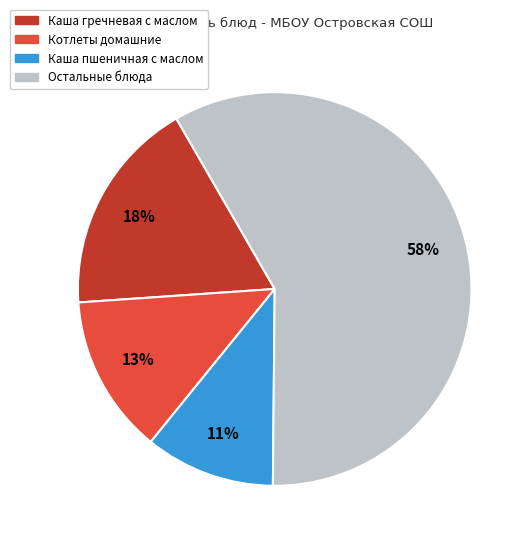

How many segments does this pie chart have?

4